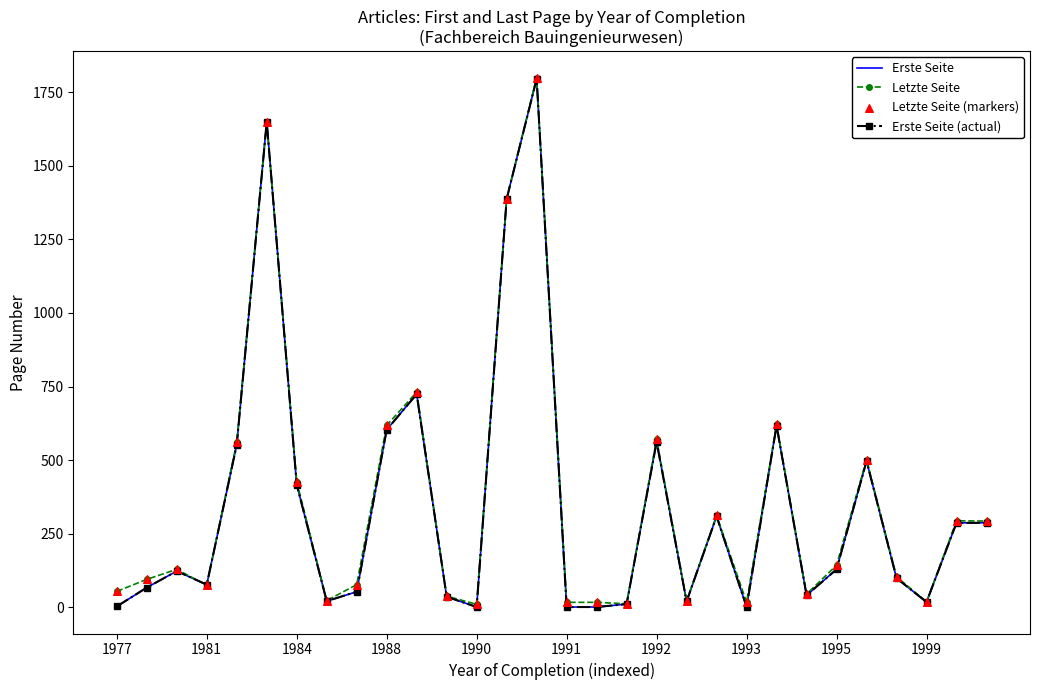

Which series has the largest total across all categories?

Letzte Seite